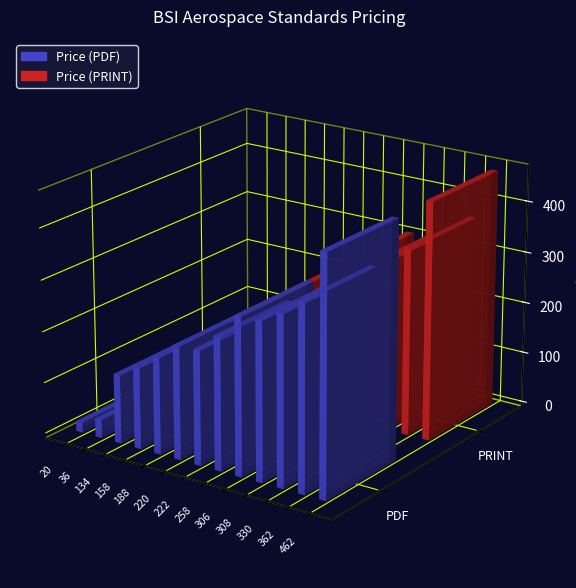

Which series has the largest total across all categories?

Price (PDF)